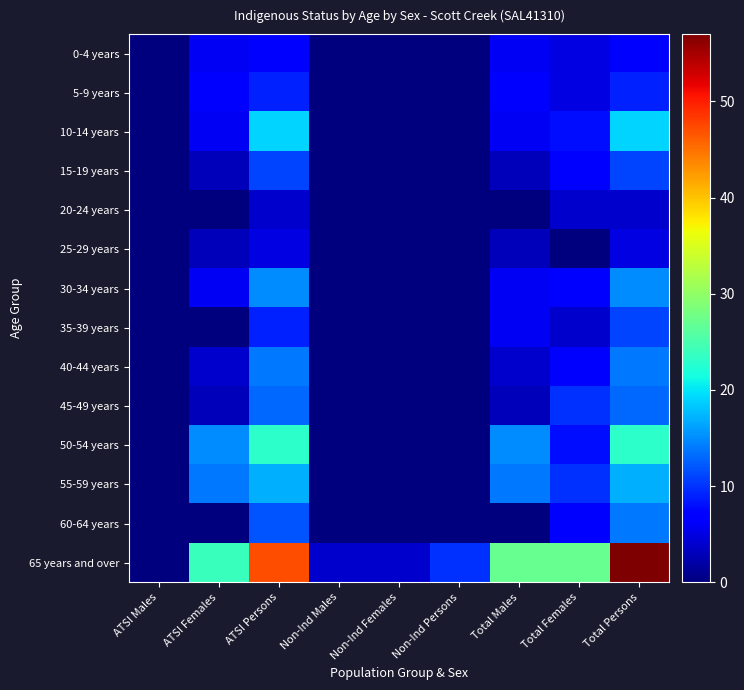

Reading right to left, extract all data points from this chart.

0-4 years: Total Persons=7	Total Females=5	Total Males=6	Non-Ind Persons=0	Non-Ind Females=0	Non-Ind Males=0	ATSI Persons=7	ATSI Females=6	ATSI Males=0
5-9 years: Total Persons=9	Total Females=5	Total Males=7	Non-Ind Persons=0	Non-Ind Females=0	Non-Ind Males=0	ATSI Persons=9	ATSI Females=7	ATSI Males=0
10-14 years: Total Persons=19	Total Females=8	Total Males=6	Non-Ind Persons=0	Non-Ind Females=0	Non-Ind Males=0	ATSI Persons=19	ATSI Females=6	ATSI Males=0
15-19 years: Total Persons=11	Total Females=7	Total Males=3	Non-Ind Persons=0	Non-Ind Females=0	Non-Ind Males=0	ATSI Persons=11	ATSI Females=3	ATSI Males=0
20-24 years: Total Persons=4	Total Females=4	Total Males=0	Non-Ind Persons=0	Non-Ind Females=0	Non-Ind Males=0	ATSI Persons=4	ATSI Females=0	ATSI Males=0
25-29 years: Total Persons=5	Total Females=0	Total Males=3	Non-Ind Persons=0	Non-Ind Females=0	Non-Ind Males=0	ATSI Persons=5	ATSI Females=3	ATSI Males=0
30-34 years: Total Persons=15	Total Females=7	Total Males=6	Non-Ind Persons=0	Non-Ind Females=0	Non-Ind Males=0	ATSI Persons=15	ATSI Females=6	ATSI Males=0
35-39 years: Total Persons=11	Total Females=4	Total Males=6	Non-Ind Persons=0	Non-Ind Females=0	Non-Ind Males=0	ATSI Persons=9	ATSI Females=0	ATSI Males=0
40-44 years: Total Persons=14	Total Females=7	Total Males=4	Non-Ind Persons=0	Non-Ind Females=0	Non-Ind Males=0	ATSI Persons=14	ATSI Females=4	ATSI Males=0
45-49 years: Total Persons=13	Total Females=10	Total Males=3	Non-Ind Persons=0	Non-Ind Females=0	Non-Ind Males=0	ATSI Persons=13	ATSI Females=3	ATSI Males=0
50-54 years: Total Persons=23	Total Females=8	Total Males=15	Non-Ind Persons=0	Non-Ind Females=0	Non-Ind Males=0	ATSI Persons=23	ATSI Females=15	ATSI Males=0
55-59 years: Total Persons=17	Total Females=10	Total Males=14	Non-Ind Persons=0	Non-Ind Females=0	Non-Ind Males=0	ATSI Persons=17	ATSI Females=14	ATSI Males=0
60-64 years: Total Persons=14	Total Females=7	Total Males=0	Non-Ind Persons=0	Non-Ind Females=0	Non-Ind Males=0	ATSI Persons=12	ATSI Females=0	ATSI Males=0
65 years and over: Total Persons=57	Total Females=27	Total Males=27	Non-Ind Persons=10	Non-Ind Females=4	Non-Ind Males=4	ATSI Persons=47	ATSI Females=24	ATSI Males=0